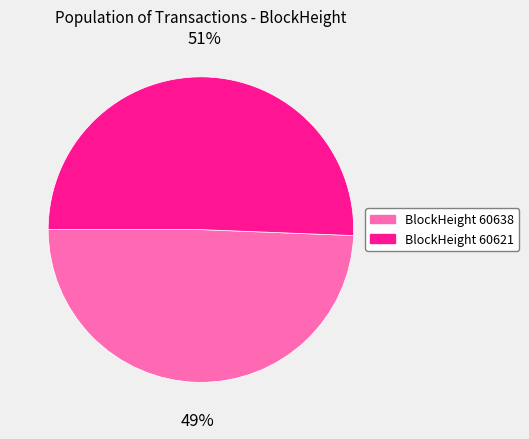

To the nearest percent, what is the average slice percentage?

50%